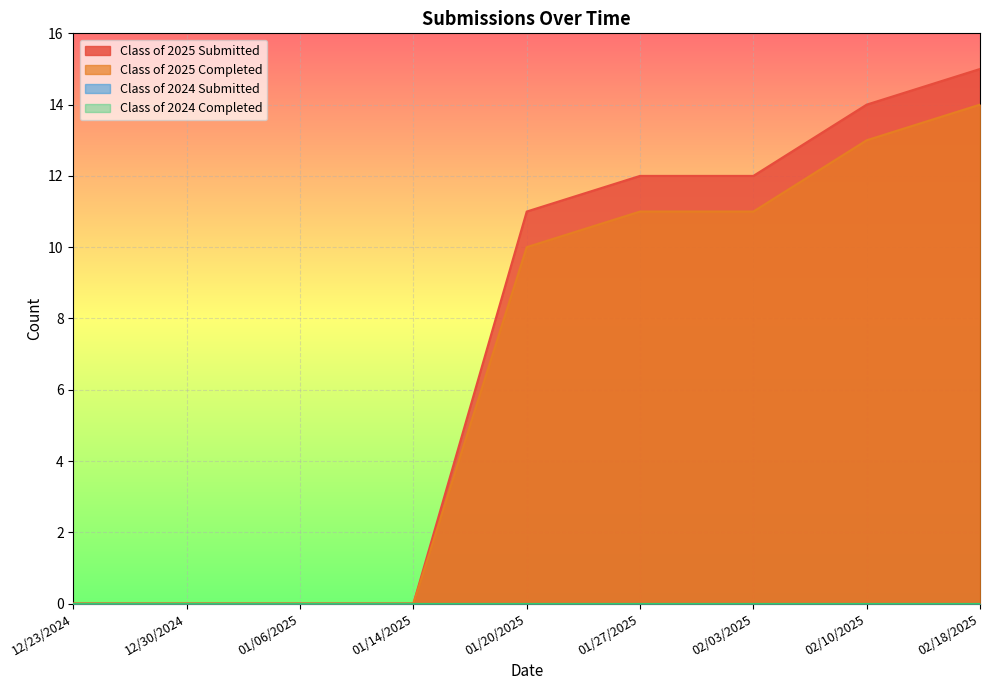

What is the difference between the second highest and minimum values in the Class of 2025 Completed series?

13